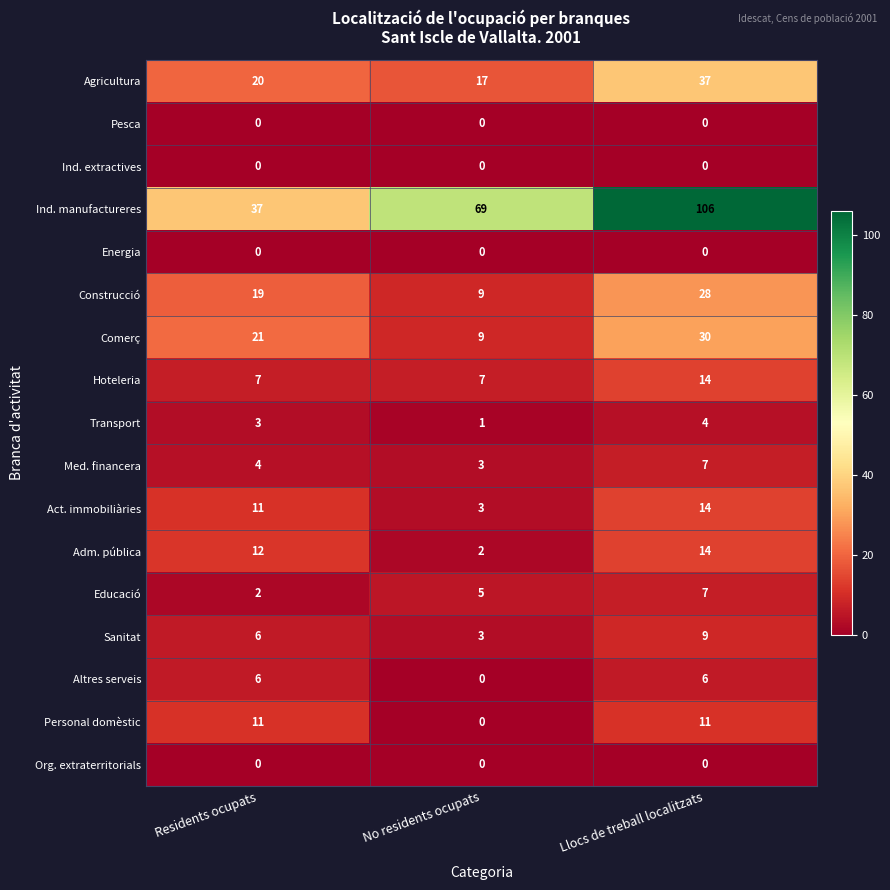

What is the total value across all series at Residents ocupats?

159